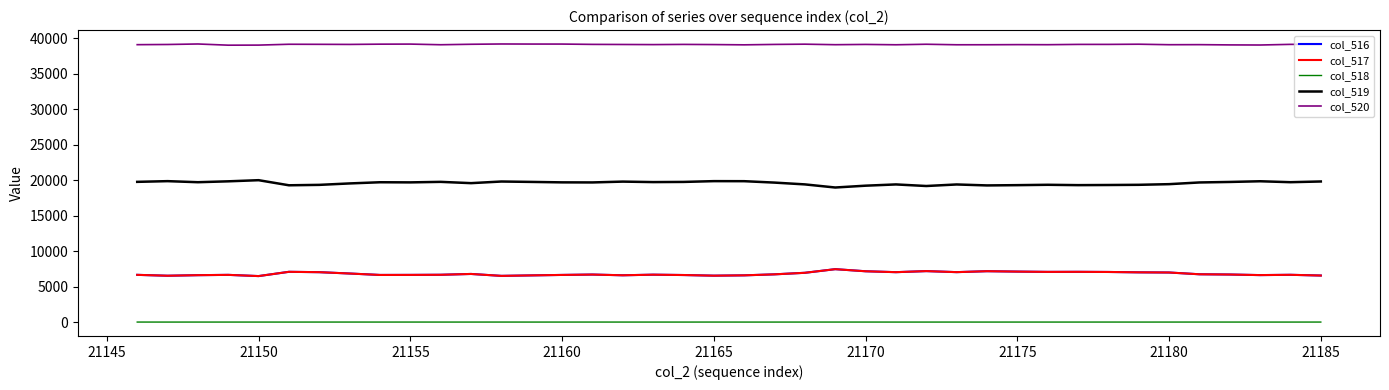

True or false: col_518 and col_517 intersect in this chart.

False